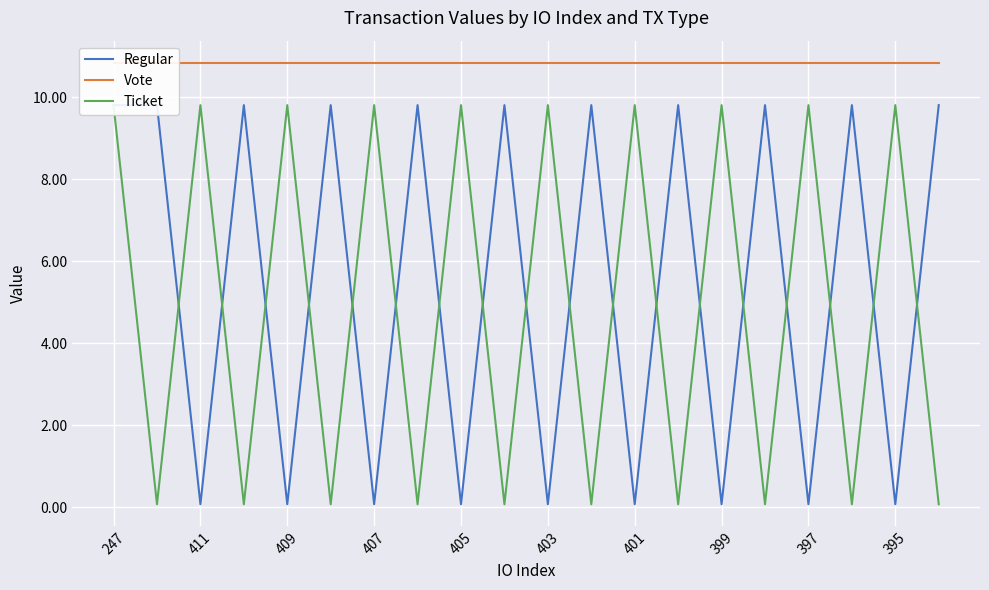

What position from the left is 395?

10